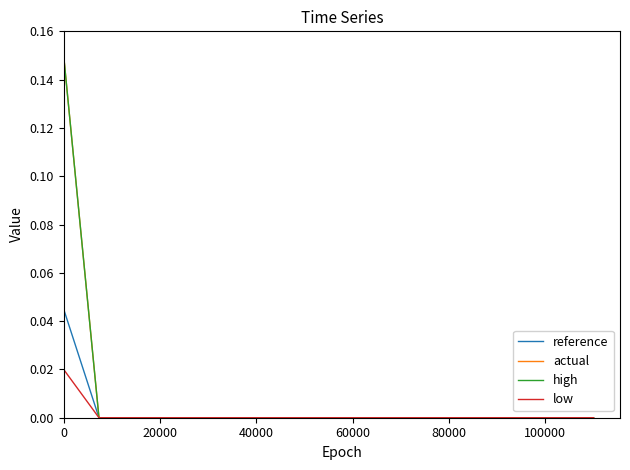

Is this an area chart (filled region under the line)?

No